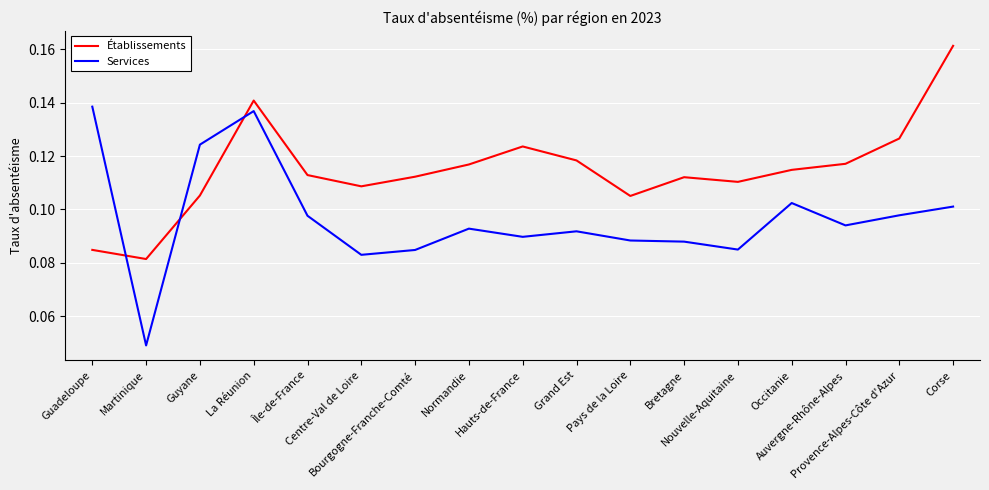

Which series has the largest total across all categories?

Établissements